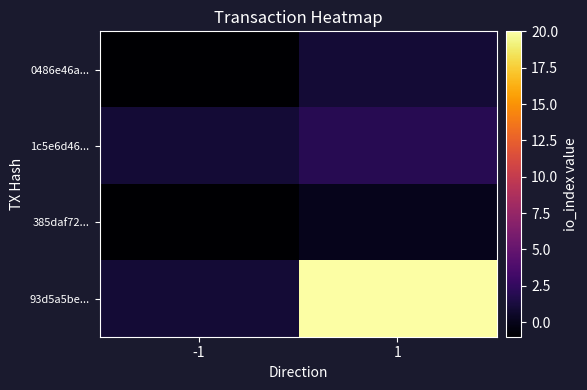

Reading right to left, extract all data points from this chart.

0486e46a...: 1=1	-1=-1
1c5e6d46...: 1=2	-1=1
385daf72...: 1=0	-1=-1
93d5a5be...: 1=20	-1=1